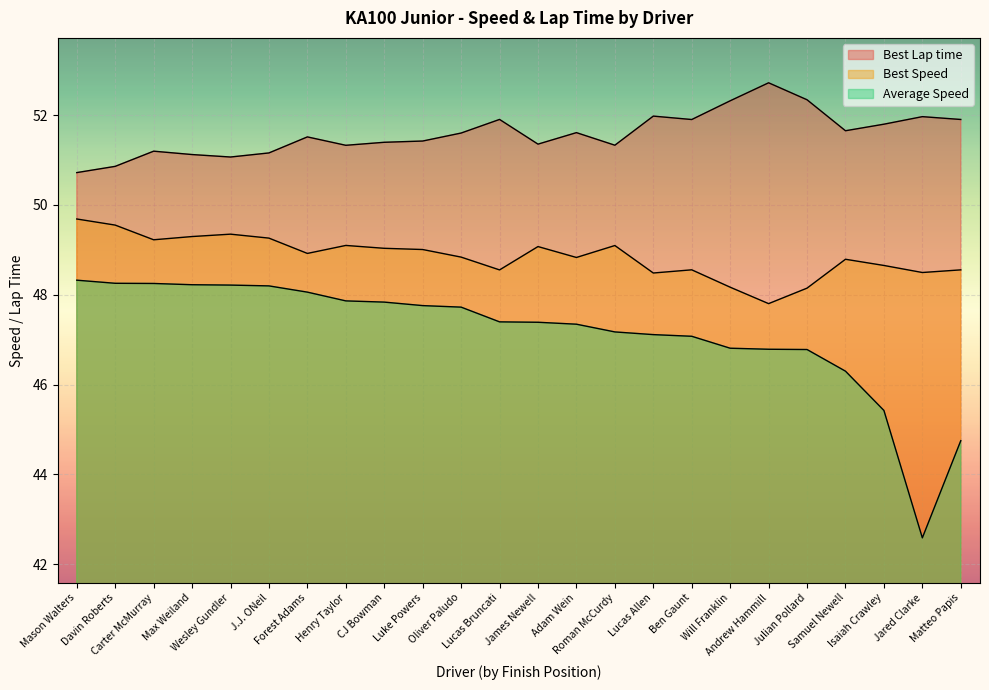

The value of Best Lap time at CJ Bowman is 75.4. True or false?

False